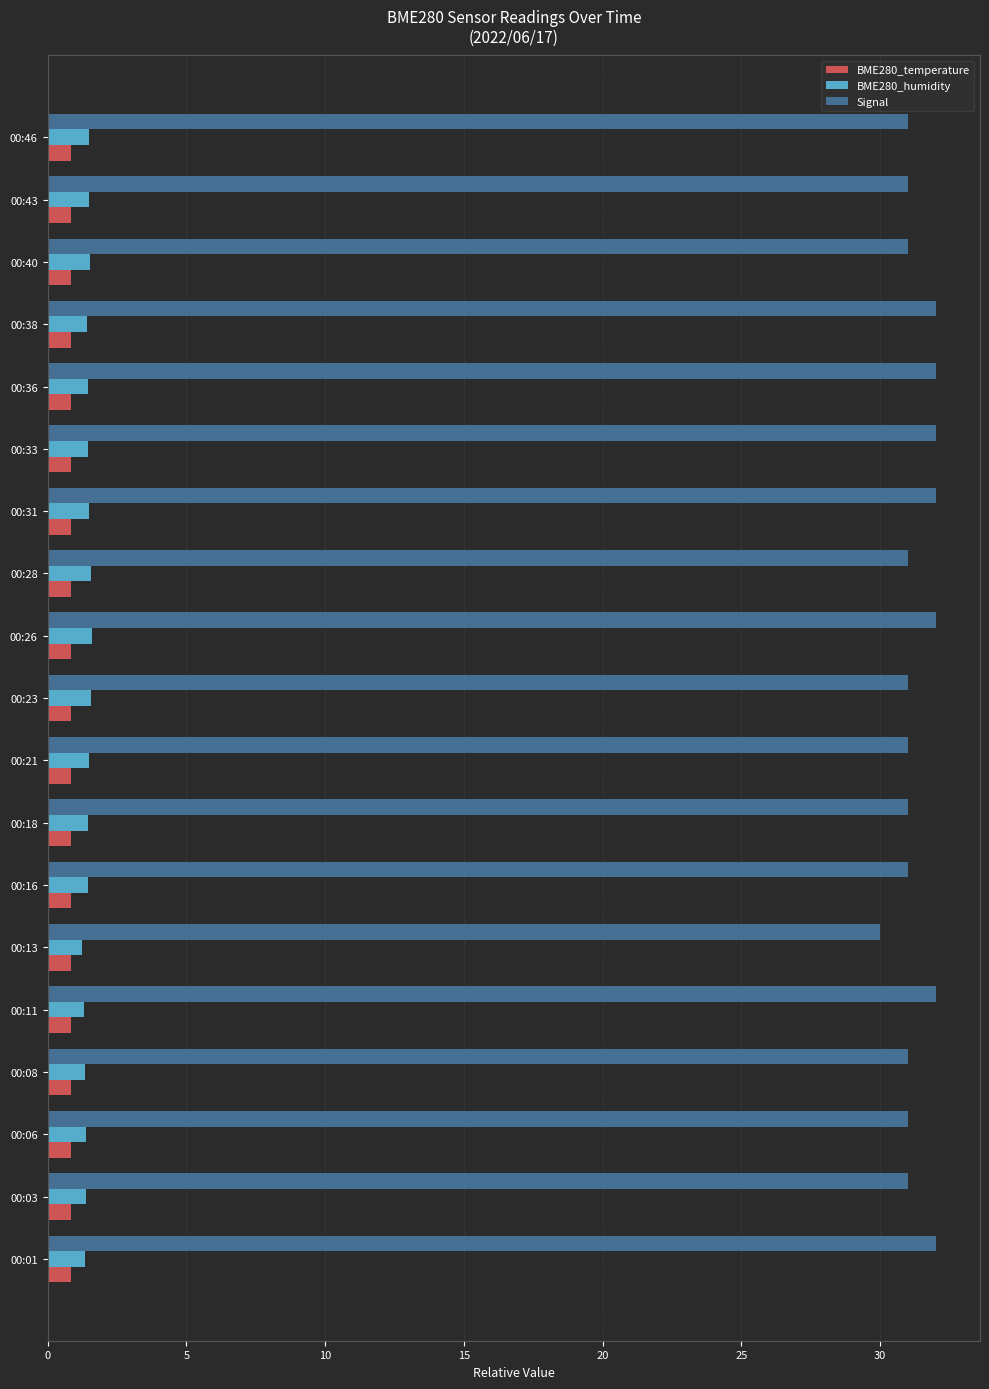

How many series are shown in this chart?

3